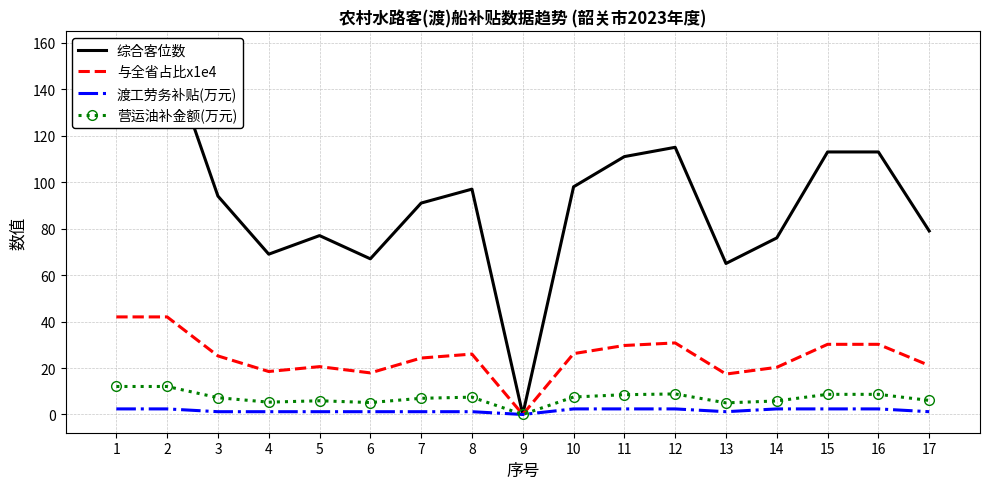

What is the sum of all 渡工劳务补贴(万元) values?

28.8